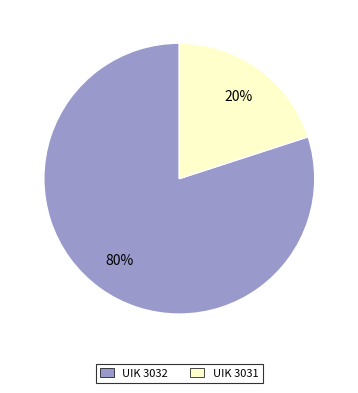

Which slice represents more than half of the pie?

UIK 3032